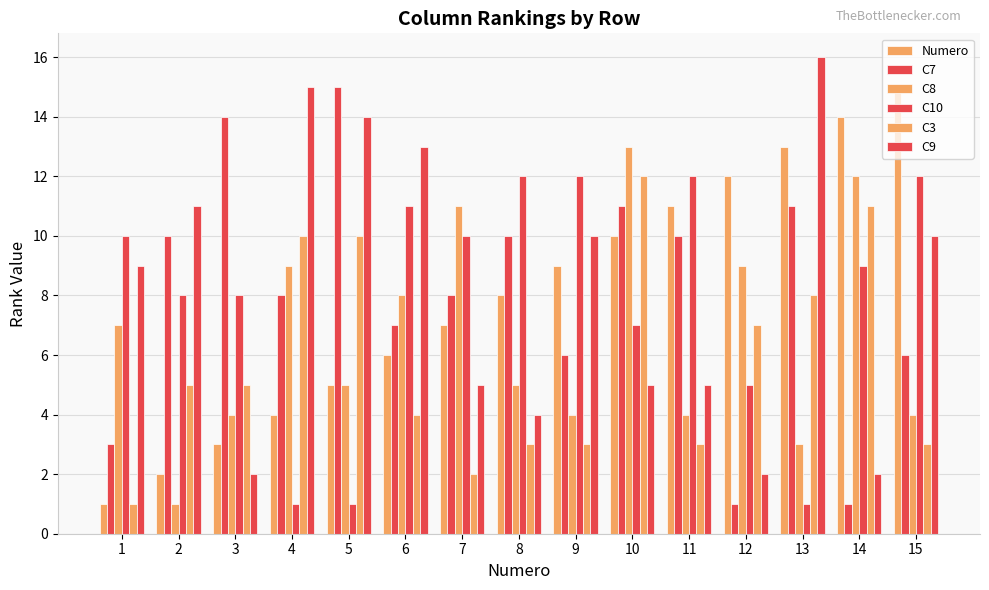

Between 9 and 3, which is larger?

9